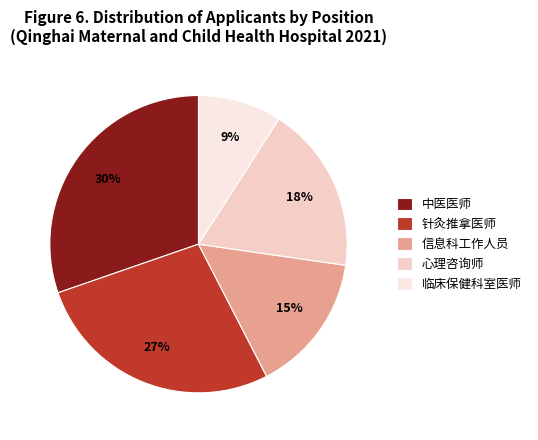

To the nearest percent, what is the difference between the 心理咨询师 and 信息科工作人员 slice percentages?

3%